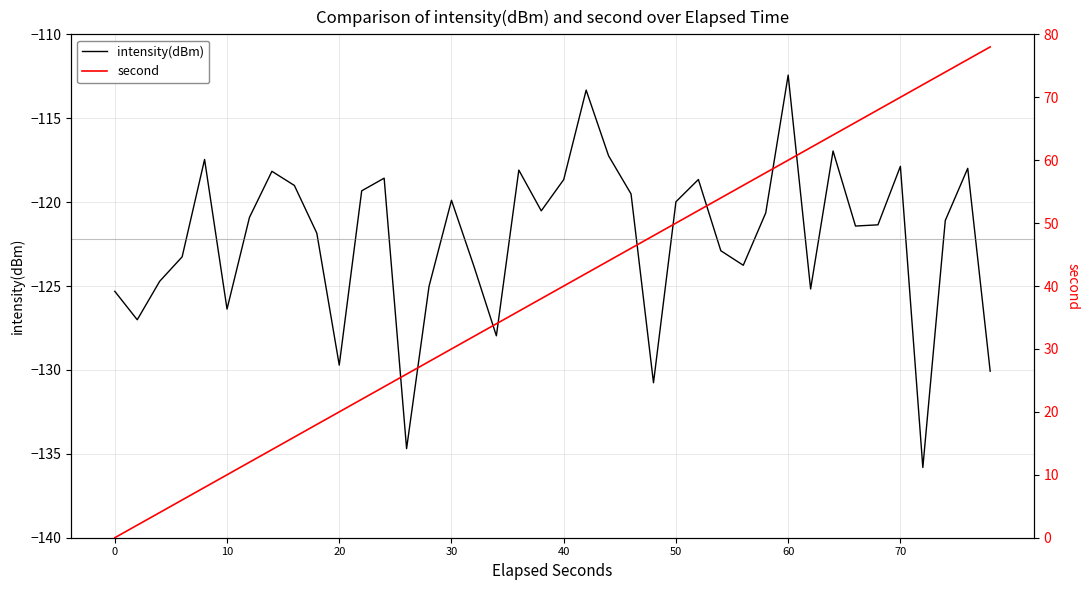

Which category has the highest value in the intensity(dBm) series?

60